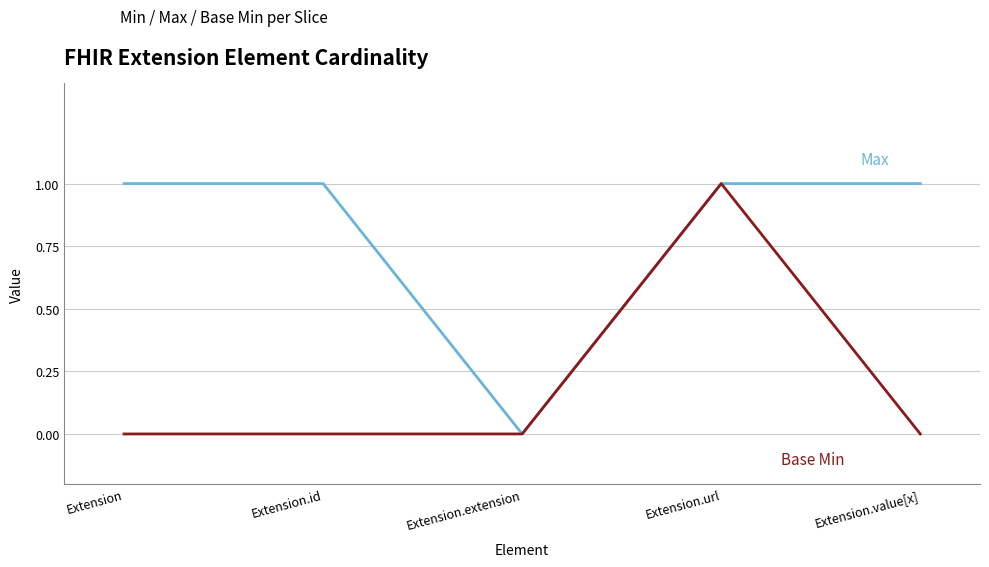

At which category is the sum across all series the highest?

Extension.url